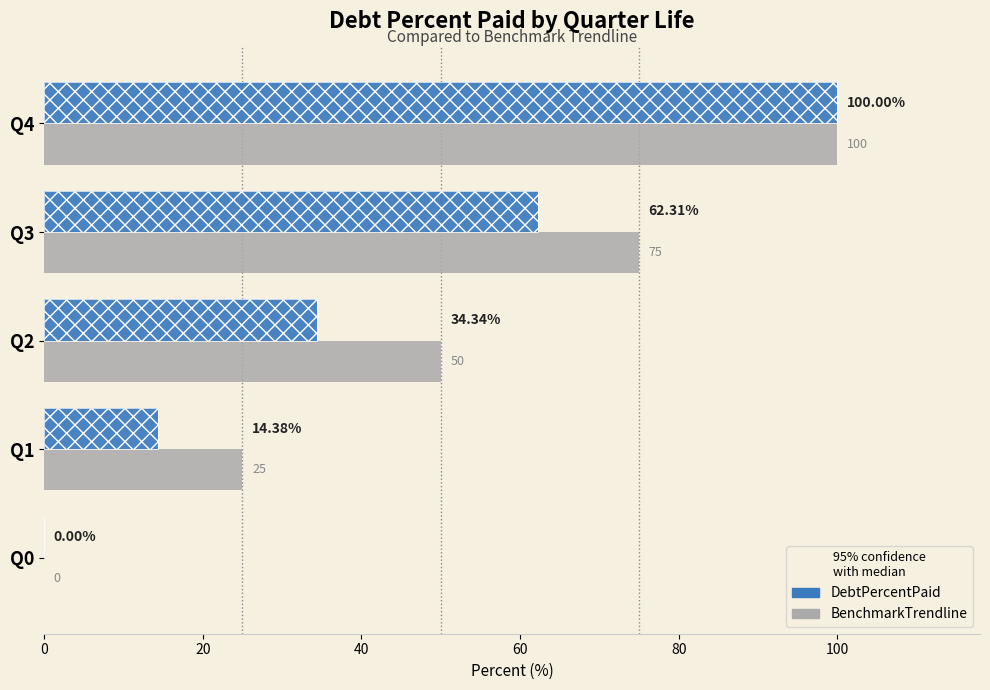

What is the value of the BenchmarkTrendline bar at the 4th from the left?

75.0